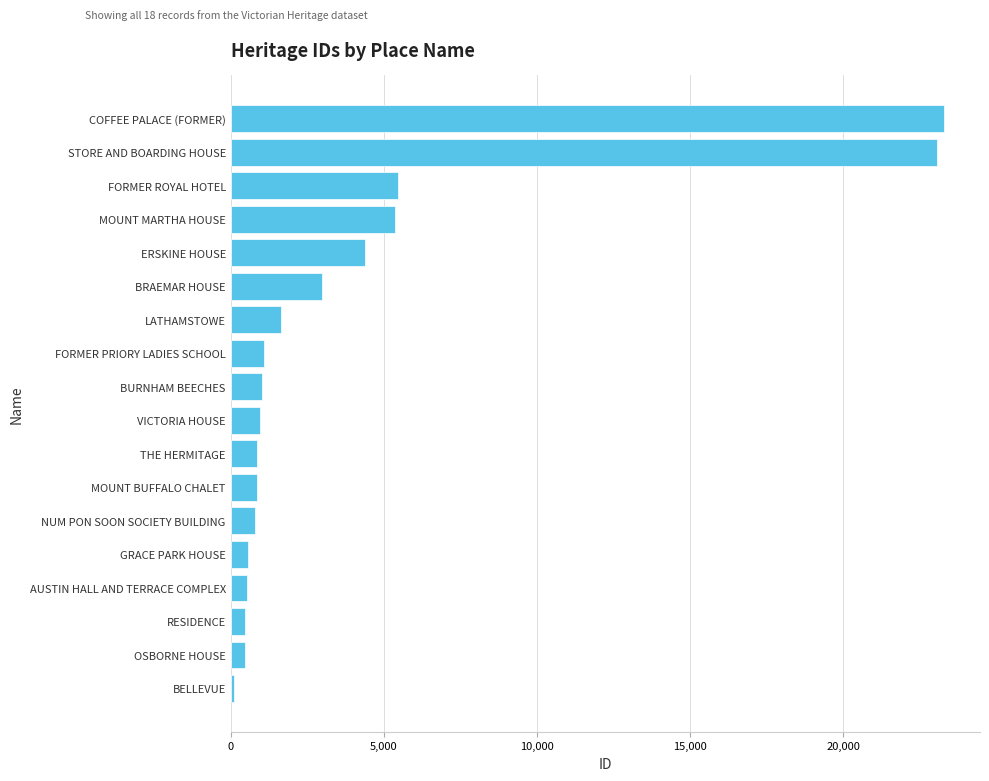

What is the difference between the maximum and minimum values?

23182